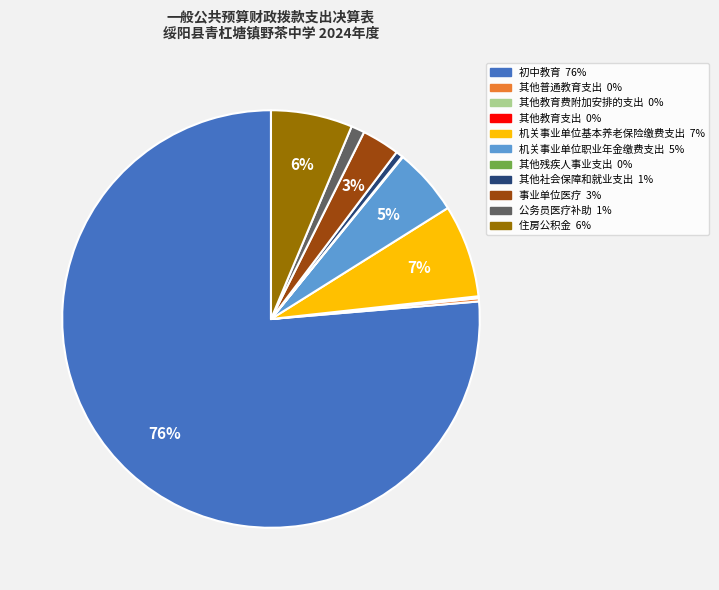

What is the largest slice in the pie chart?

初中教育